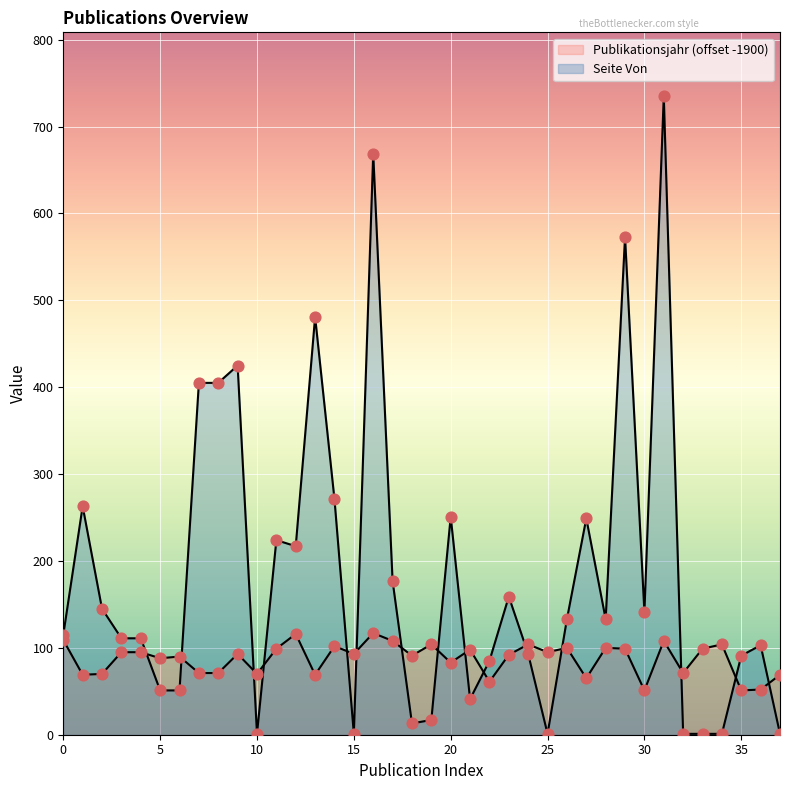

What is the total value across all series at 2008?

285